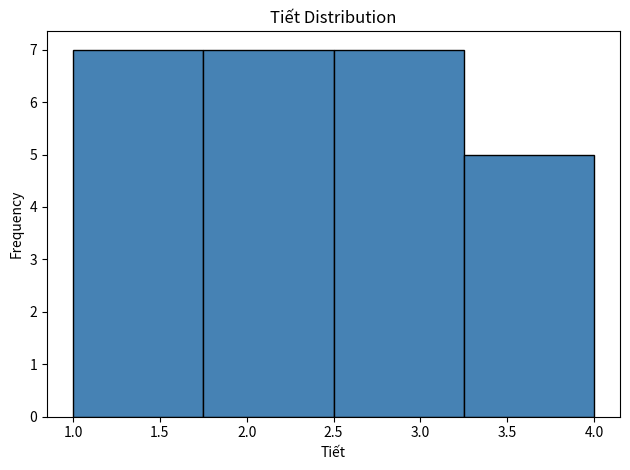

Reading left to right, transcribe this chart: for each bar, give the range it covers on the x-axis and its height. The values are not printed on the chart, so give them approximately, as read against the axis.

1.00 to 1.75: 7
1.75 to 2.50: 7
2.50 to 3.25: 7
3.25 to 4.00: 5